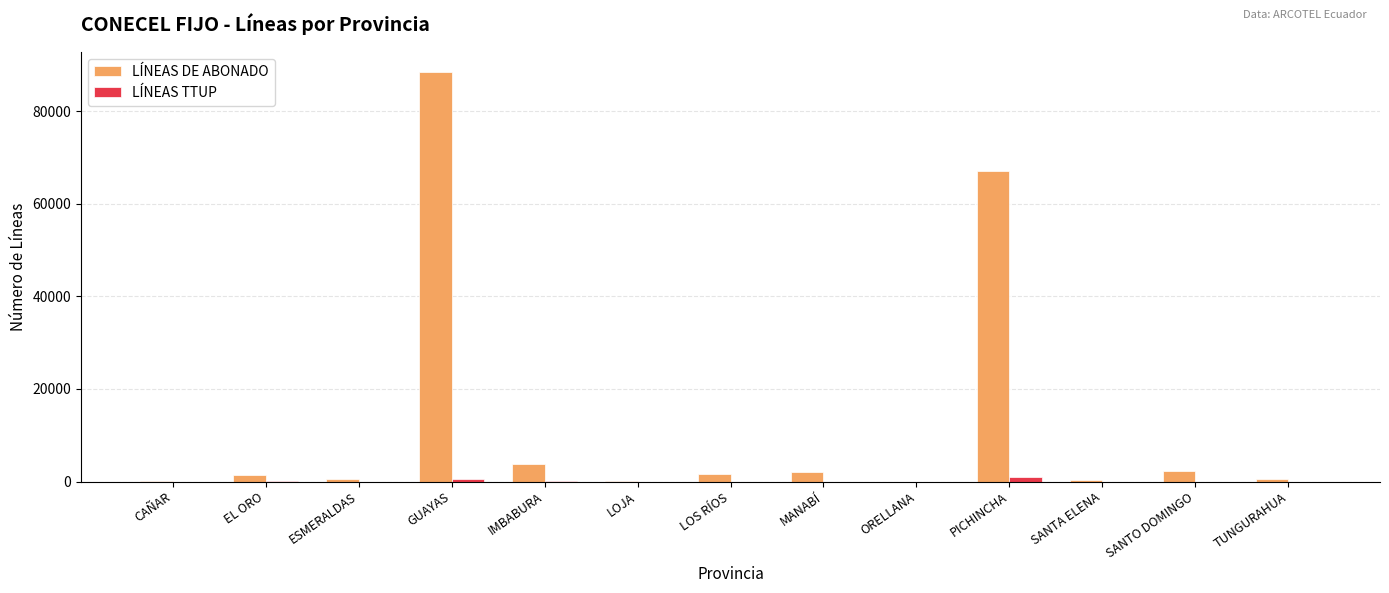

Is it true that LÍNEAS TTUP equals 0 at CAÑAR?

True